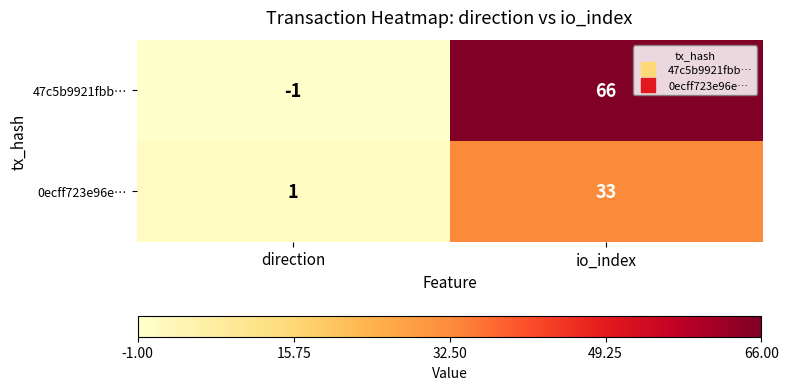

What is the total value across all series at io_index?

99